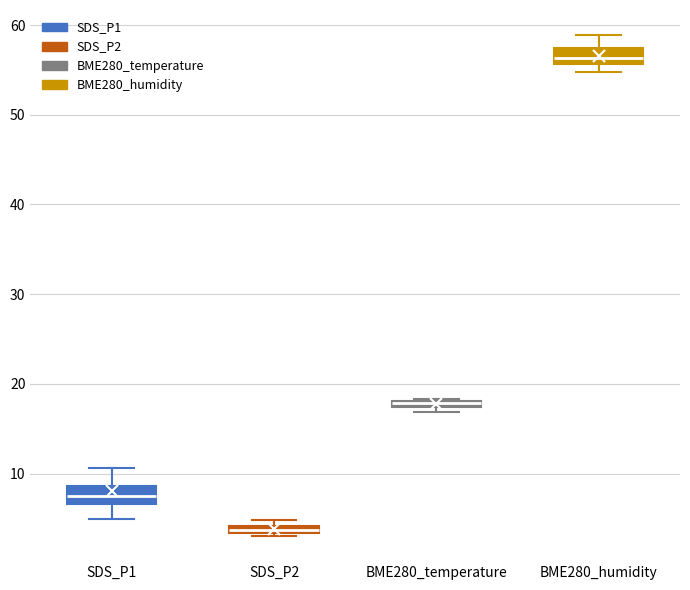

Where is the lower edge of the box for SDS_P2 on the y-axis? The values are not printed on the chart, so give them approximately, as read against the axis.

3